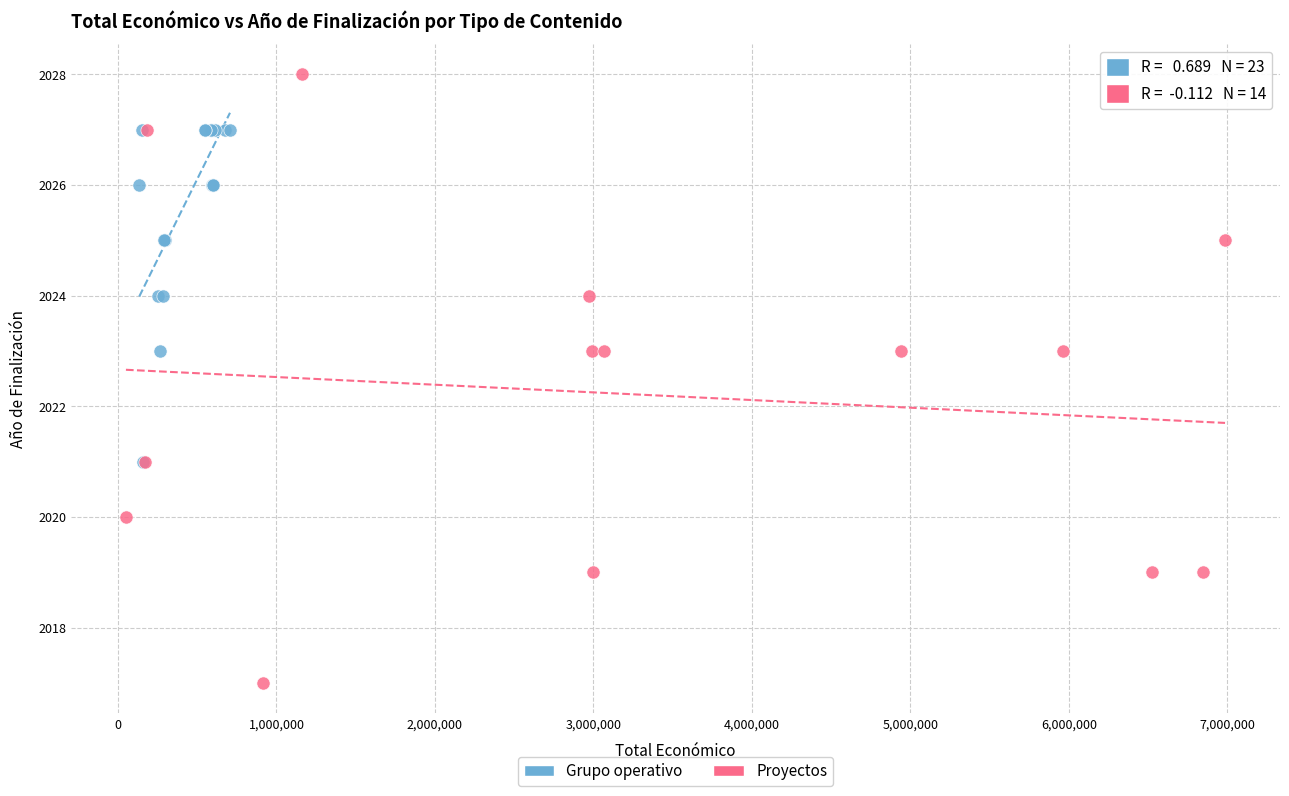

Which series has the largest Y range (max minus min)?

Proyectos